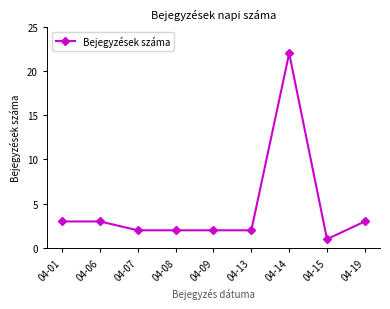

Is it true that the value at 04-19 is 3?

True